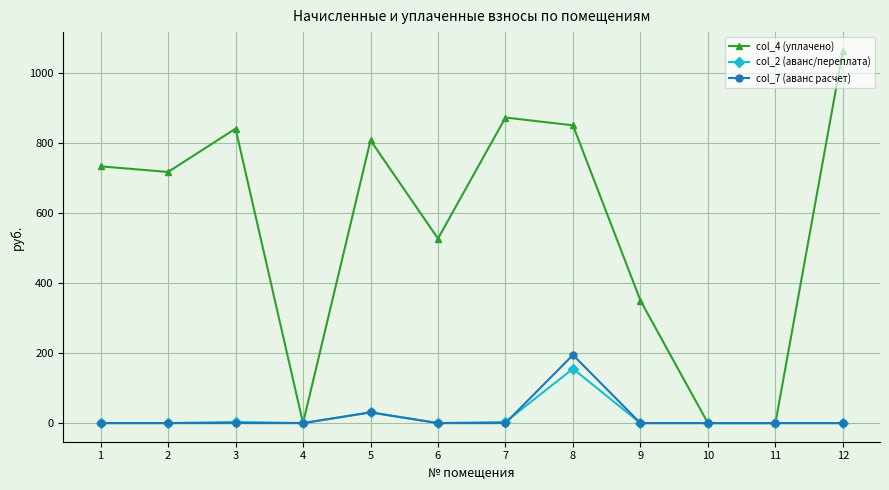

List the series in order of their peak value, lowest first.

col_2 (аванс/переплата), col_7 (аванс расчет), col_4 (уплачено)